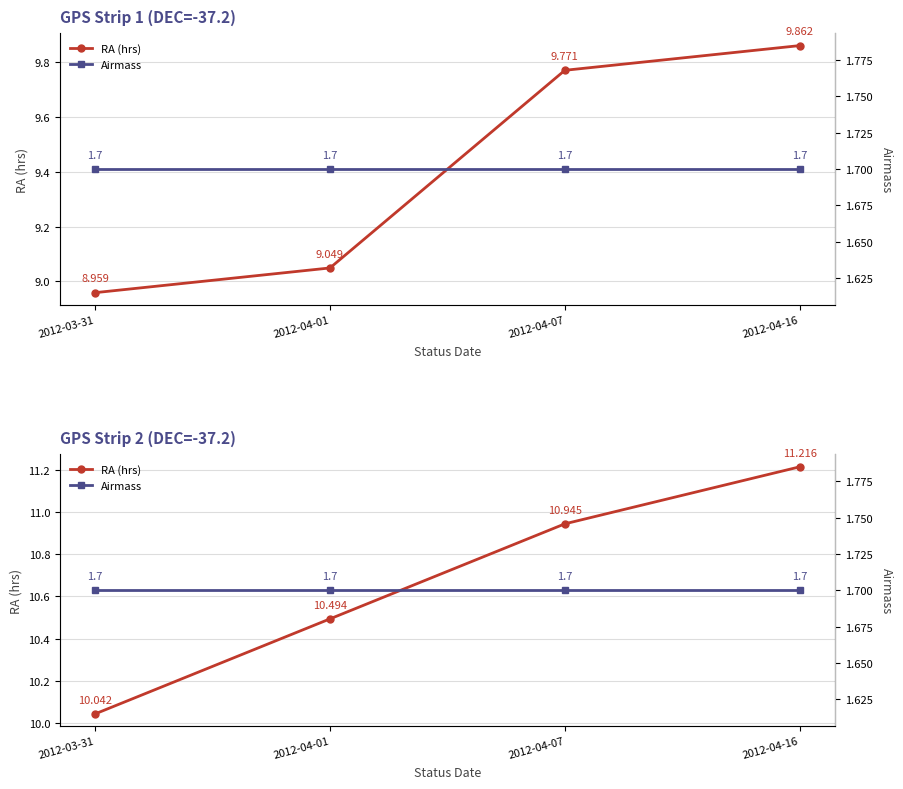

What is the label of the 4th point from the left?

2012-04-16